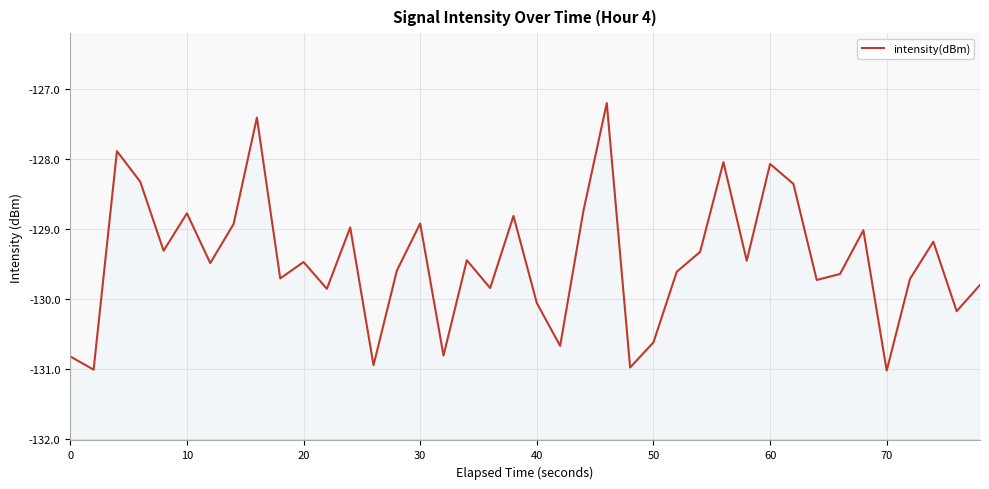

How many points are lower than both their immediate neighbors (excluding endpoints)?

14